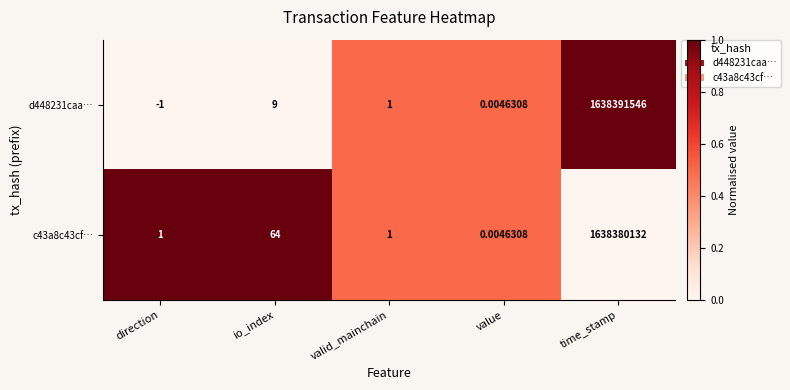

How many negative values does the d448231caa… series have?

1